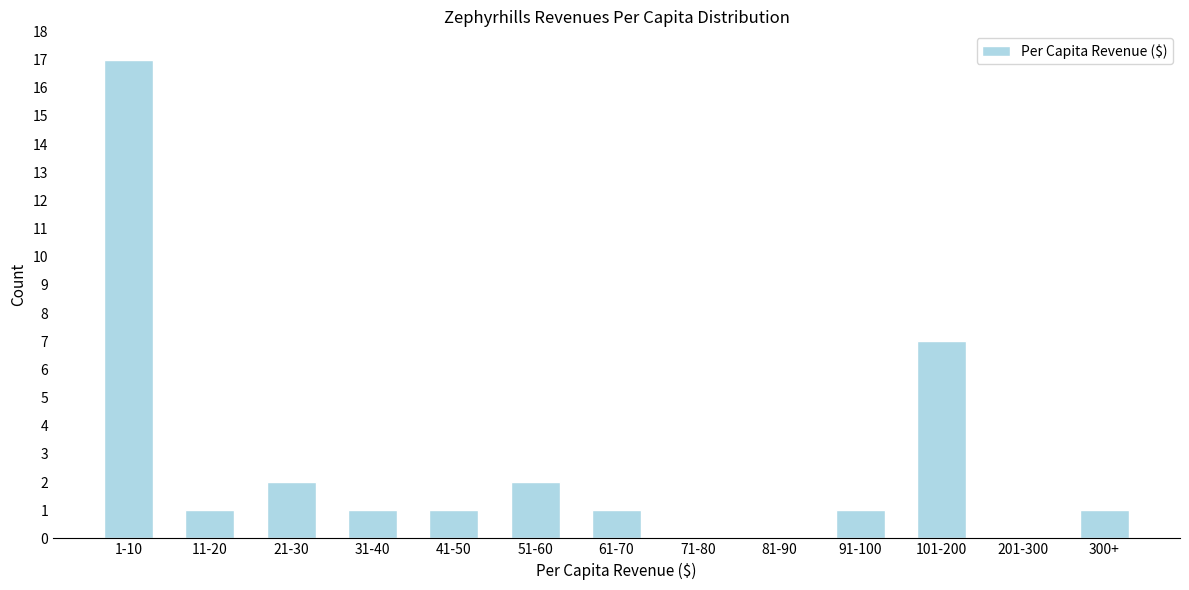

Reading left to right, extract all data points from this chart.

1-10=17	11-20=1	21-30=2	31-40=1	41-50=1	51-60=2	61-70=1	71-80=0	81-90=0	91-100=1	101-200=7	201-300=0	300+=1